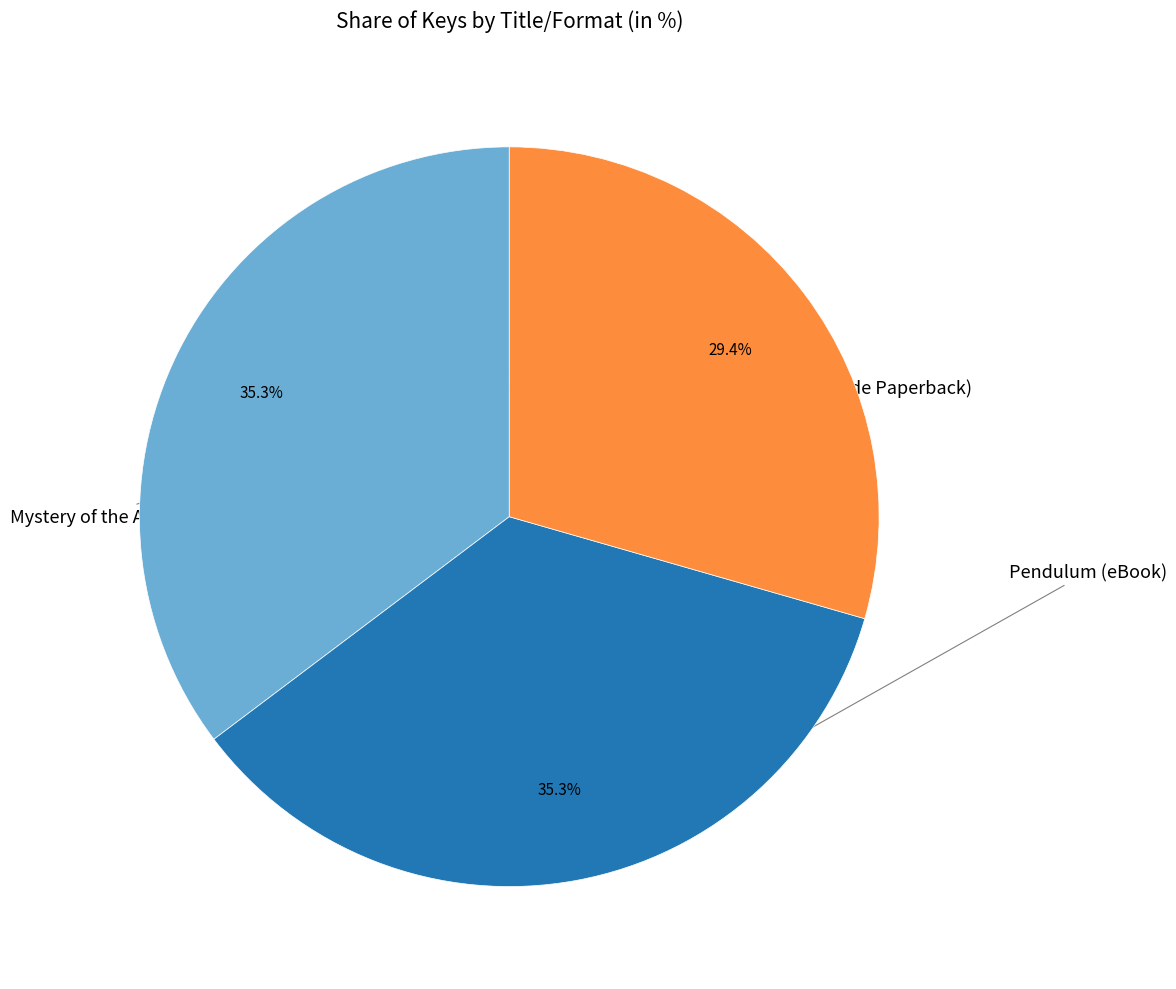

Is there a majority slice in this chart?

No